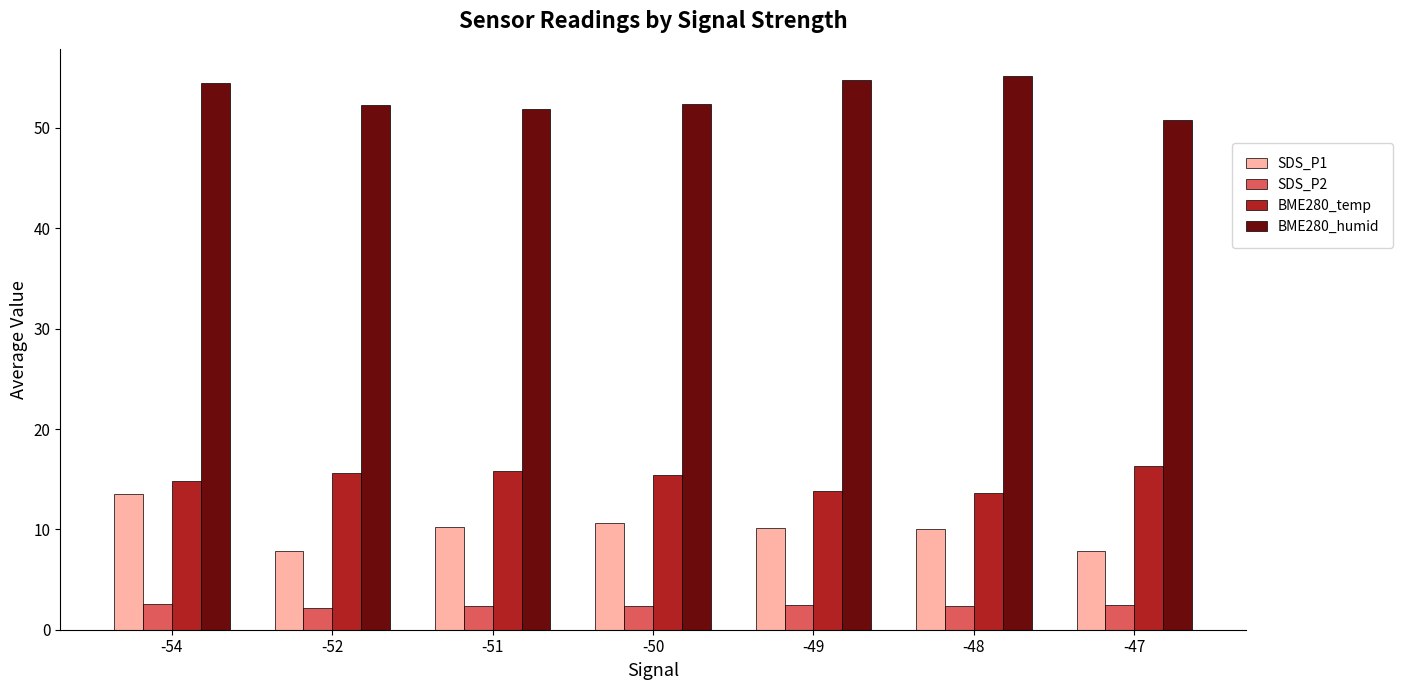

What is the maximum value shown in the chart?

55.1